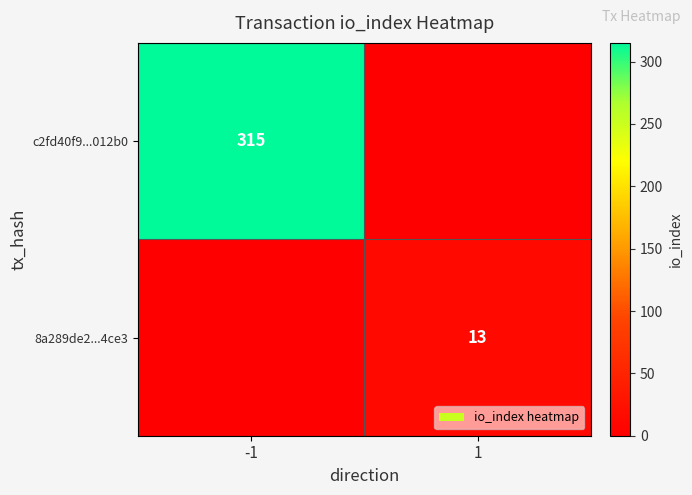

The 8a289de2...4ce3 series shows 13 at 1. True or false?

True